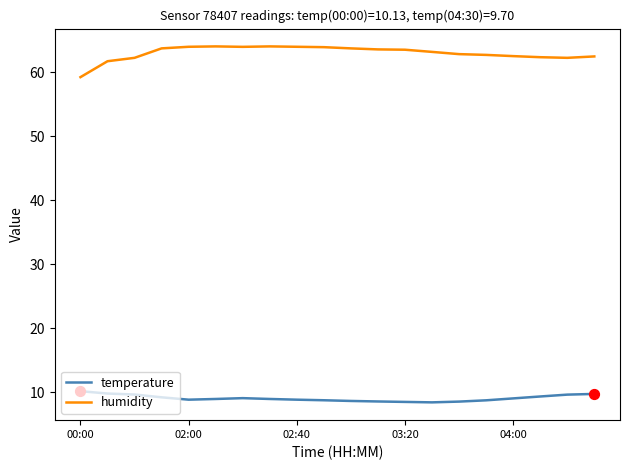

At how many categories does at least one series exceed 55?

20